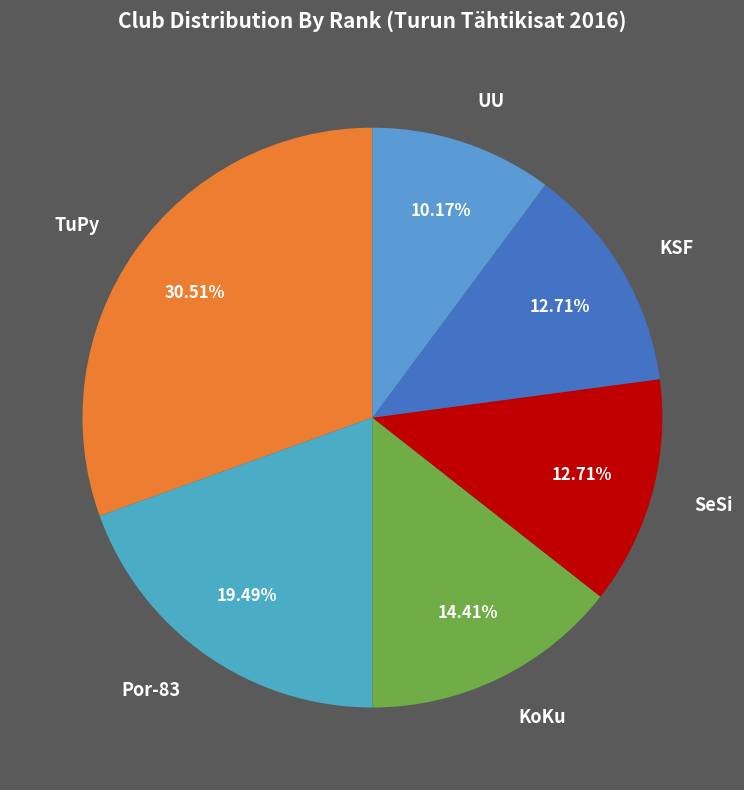

Which category has the biggest portion of the pie?

TuPy